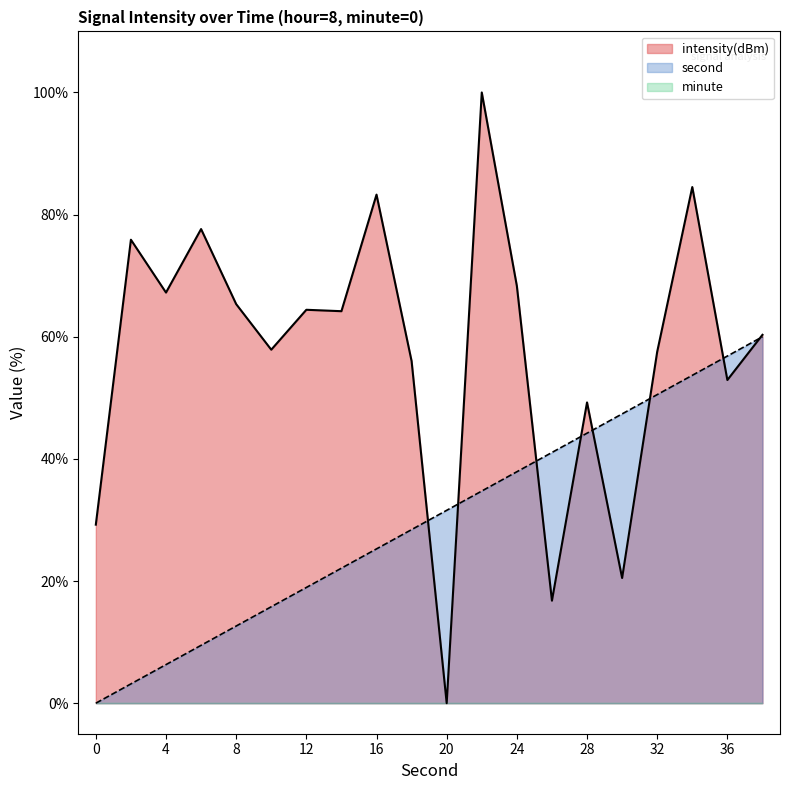

What is the total value across all series at 10?

73.7